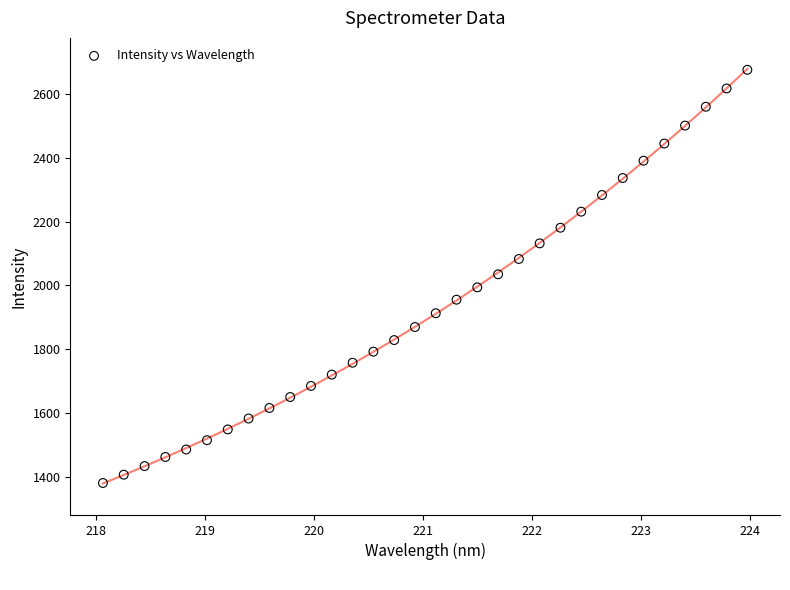

What is the range of Y values (max minus min)?

1294.7